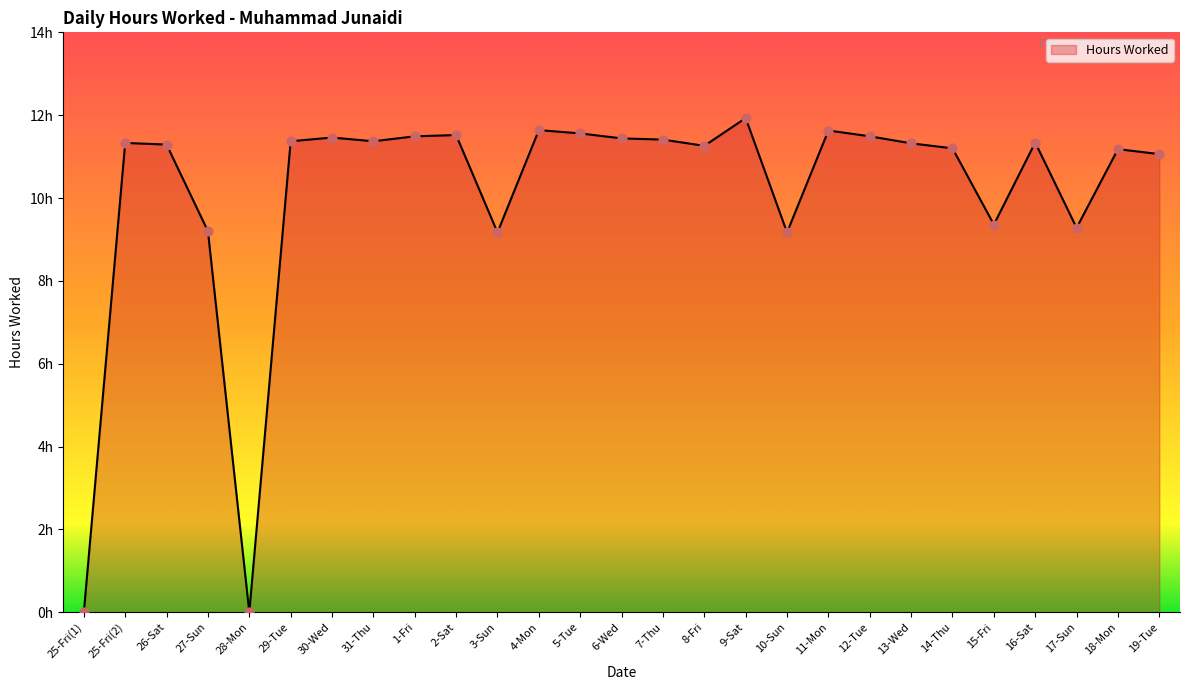

What is the change in value from 25-Fri(1) to 6-Wed?

+11.4